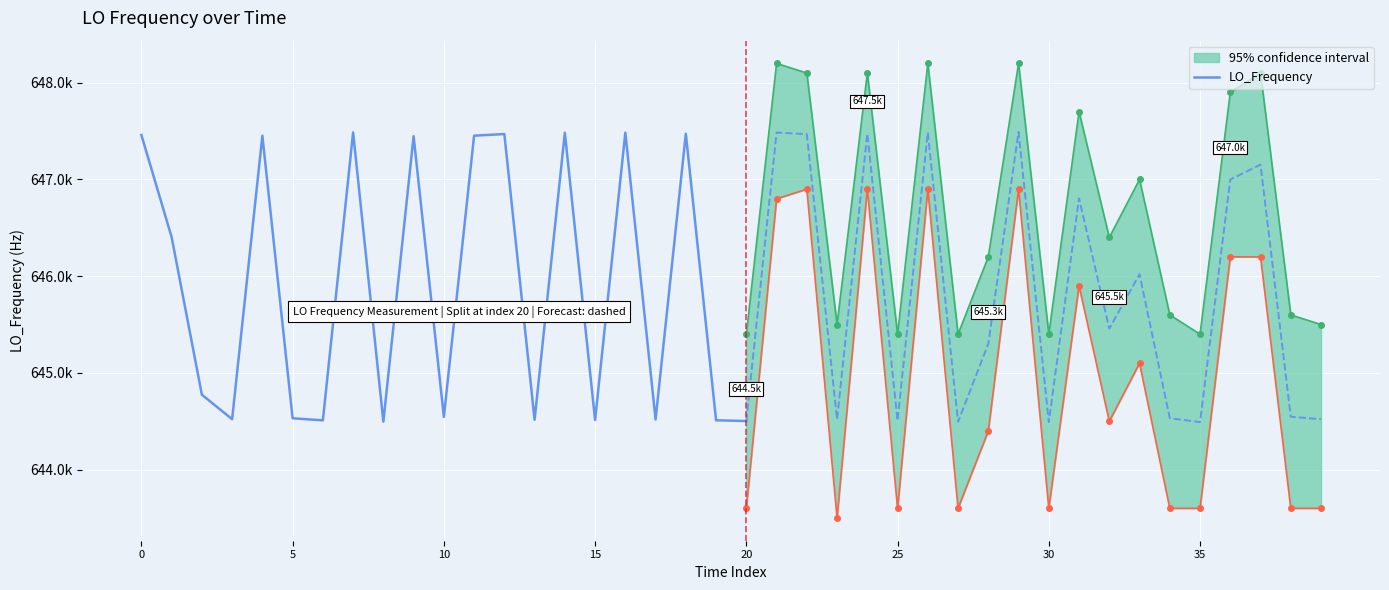

What is the label of the 2nd point from the left?

5